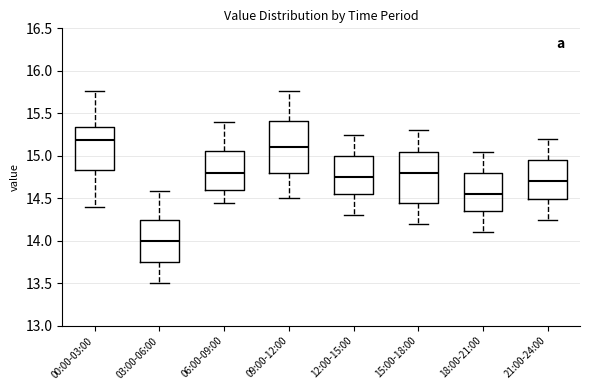

Reading left to right, transcribe this box plot: for each box, give where its median line is, the range the box spans, and where its two whiskers end, as read against the y-axis. The values are not printed on the chart, so give them approximately, as read against the axis.

00:00-03:00: median 15.20, box 14.85 to 15.35, whiskers 14.40 to 15.75
03:00-06:00: median 14.00, box 13.75 to 14.25, whiskers 13.50 to 14.60
06:00-09:00: median 14.80, box 14.60 to 15.05, whiskers 14.45 to 15.40
09:00-12:00: median 15.10, box 14.80 to 15.40, whiskers 14.50 to 15.75
12:00-15:00: median 14.75, box 14.55 to 15.00, whiskers 14.30 to 15.25
15:00-18:00: median 14.80, box 14.45 to 15.05, whiskers 14.20 to 15.30
18:00-21:00: median 14.55, box 14.35 to 14.80, whiskers 14.10 to 15.05
21:00-24:00: median 14.70, box 14.50 to 14.95, whiskers 14.25 to 15.20